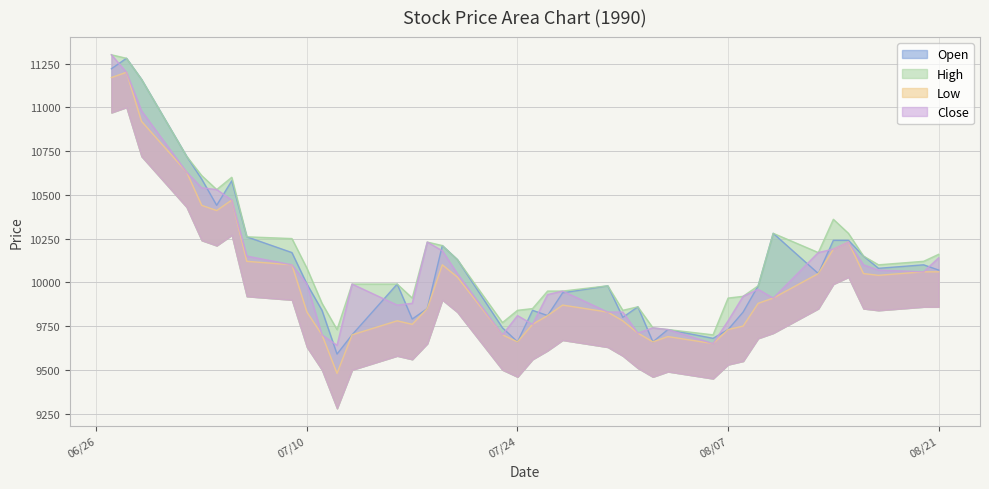

What are all the series names shown in the legend?

Open, High, Low, Close